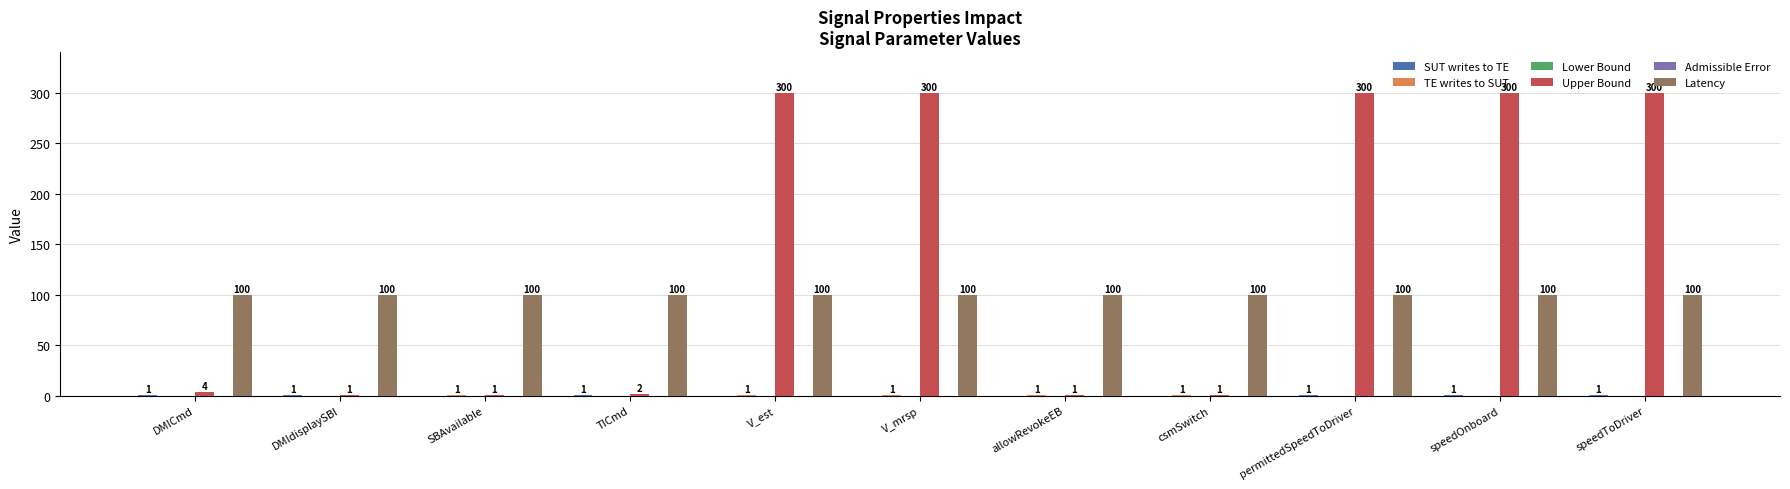

Reading left to right, transcribe all the data shown in this chart.

SUT writes to TE: 1	1	0	1	0	0	0	0	1	1	1
TE writes to SUT: 0	0	1	0	1	1	1	1	0	0	0
Lower Bound: 0	0	0	0	0	0	0	0	0	0	0
Upper Bound: 4	1	1	2	300	300	1	1	300	300	300
Admissible Error: 0	0	0	0	0	0	0	0	0	0	0
Latency: 100	100	100	100	100	100	100	100	100	100	100